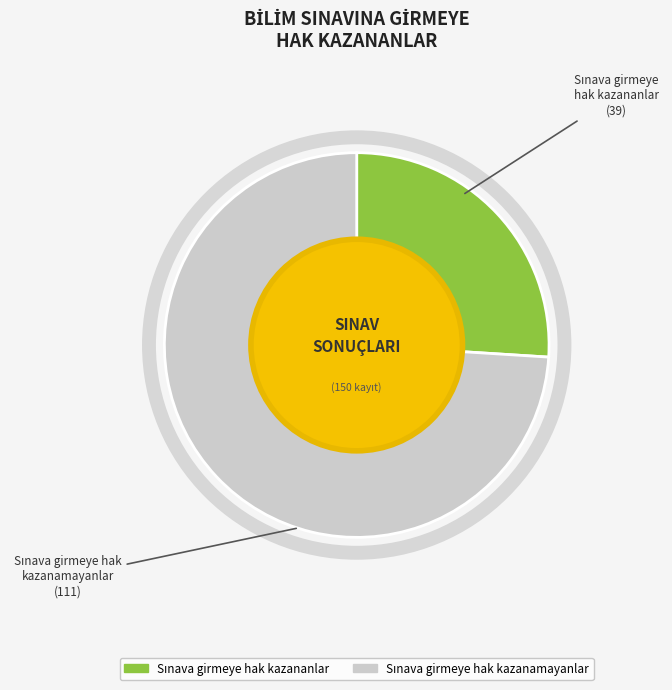

Does any single category account for the majority?

Yes